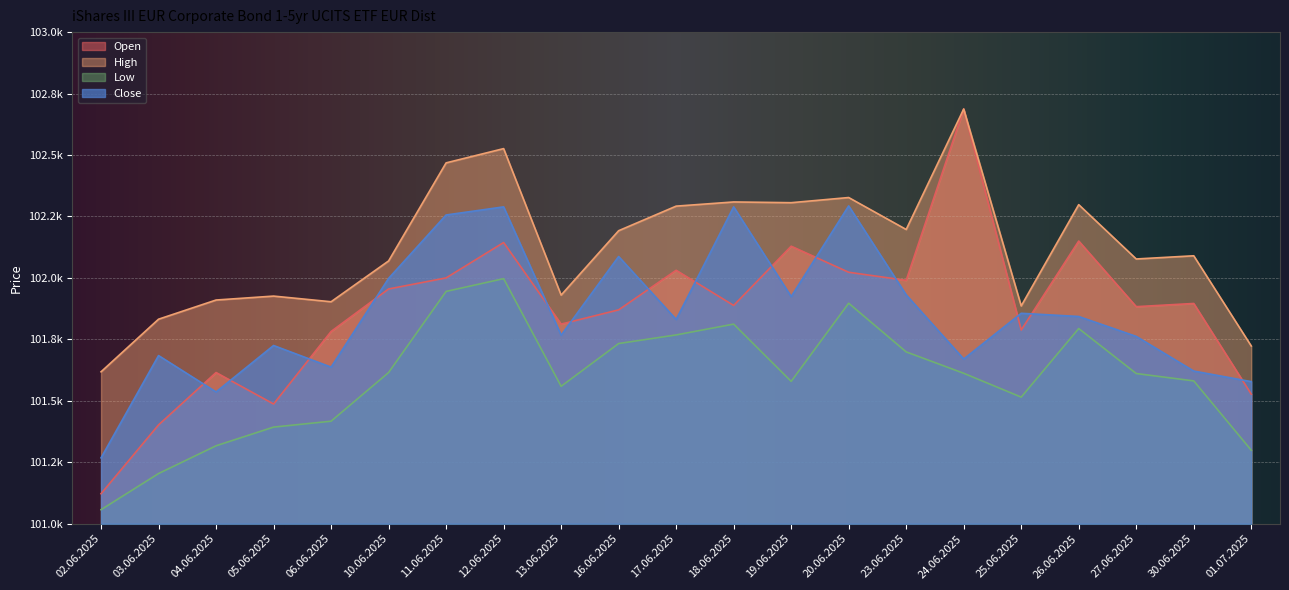

Which series has the widest spread of values?

Open